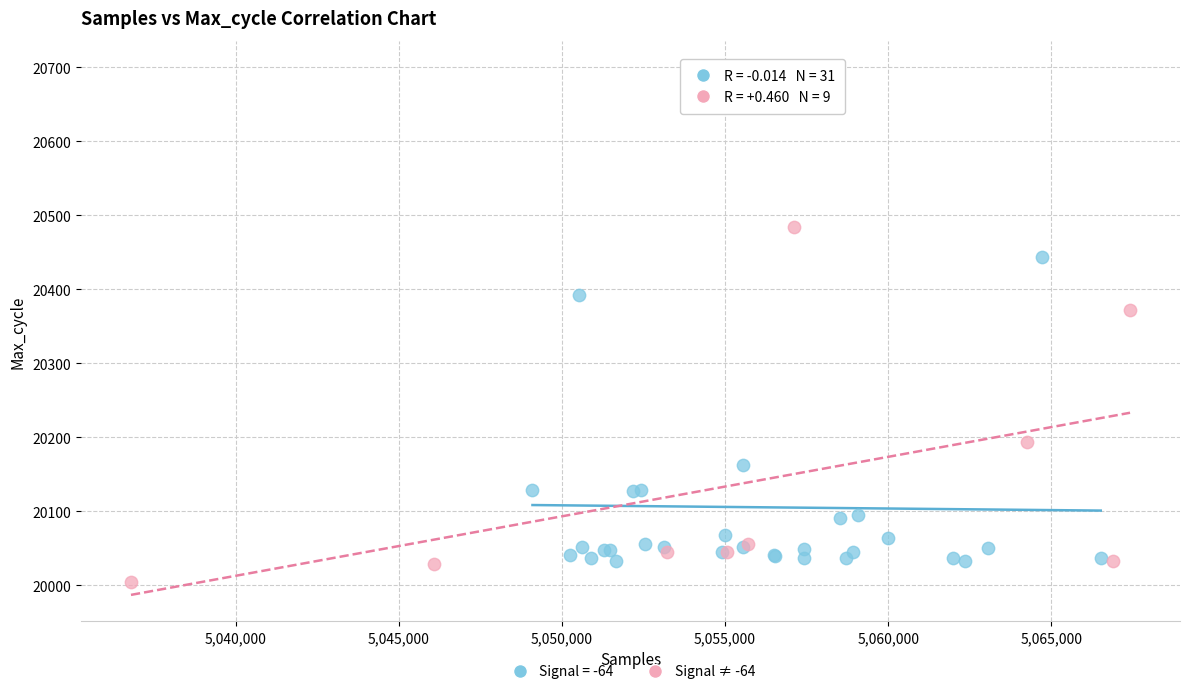

Which series contains the highest Y value?

Signal = -64